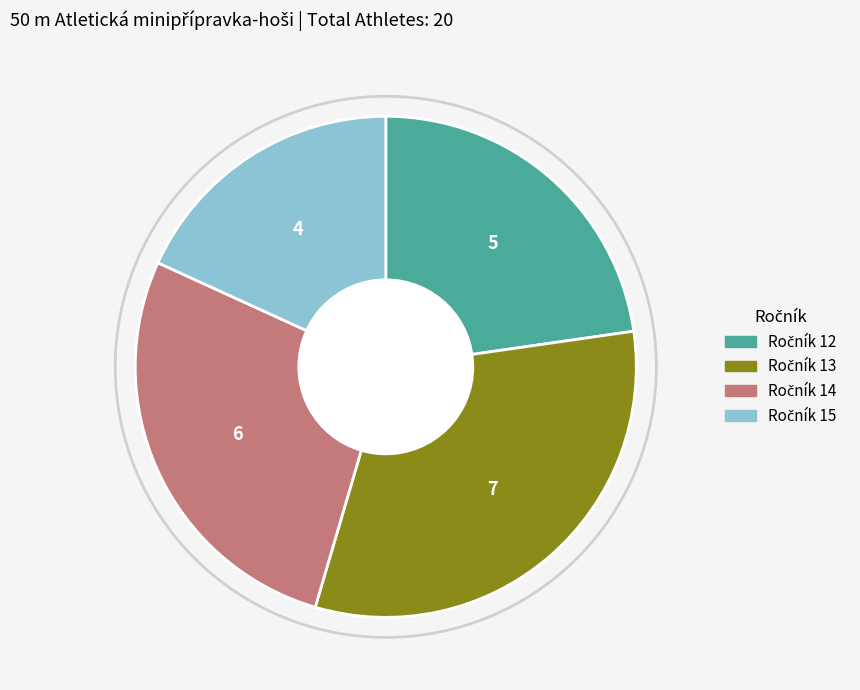

Does any single category account for the majority?

No